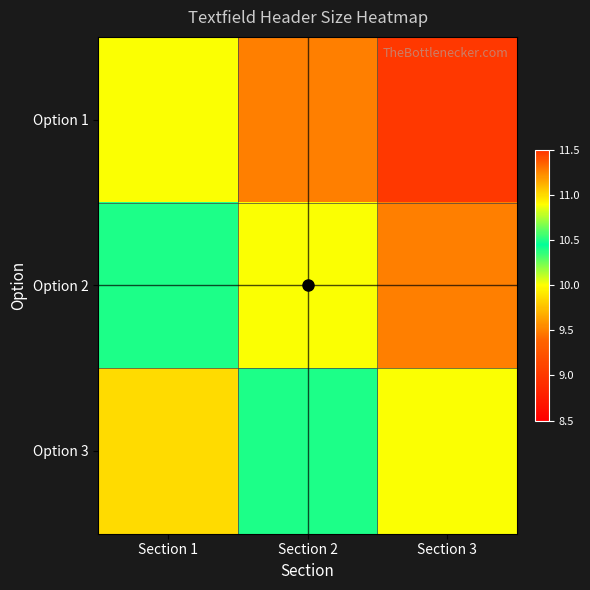

List the series in order of their peak value, lowest first.

Option 1, Option 2, Option 3